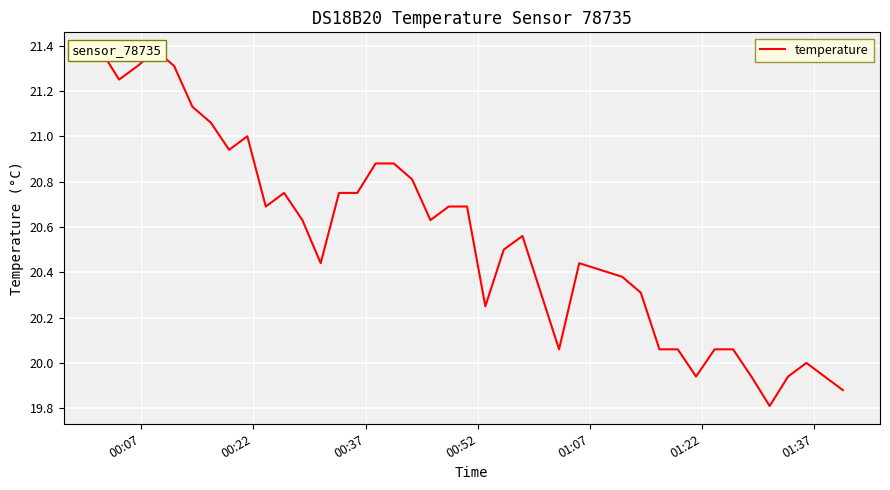

Count the number of categories in the chart.

40